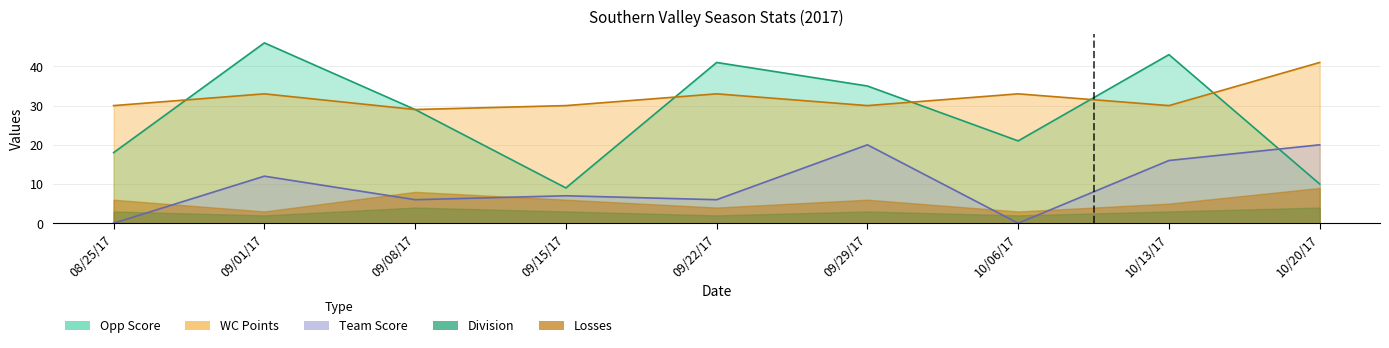

What is the highest value of the WC Points series?

41